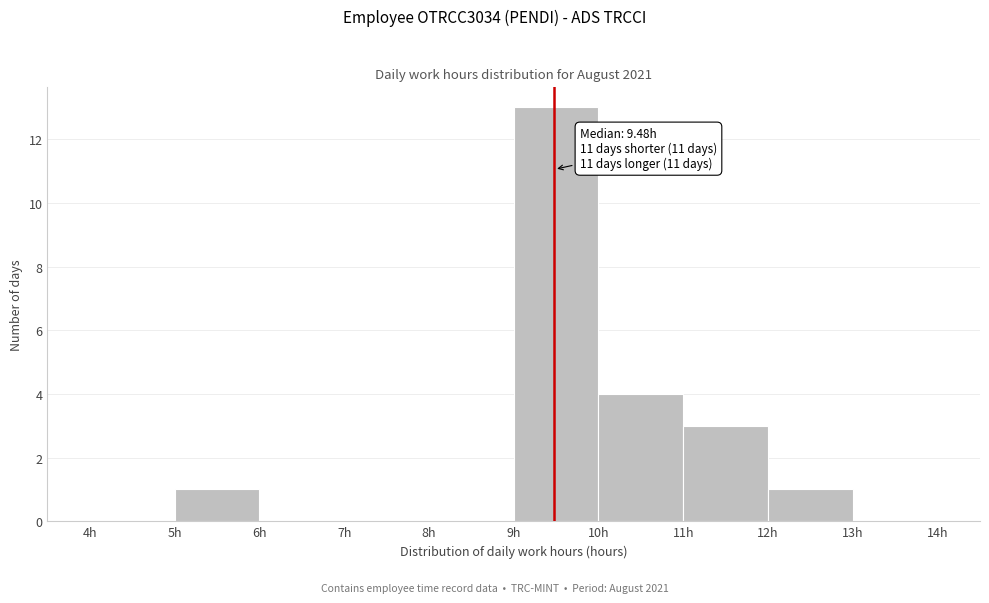

Which range on the x-axis has the tallest bar?

9 to 10